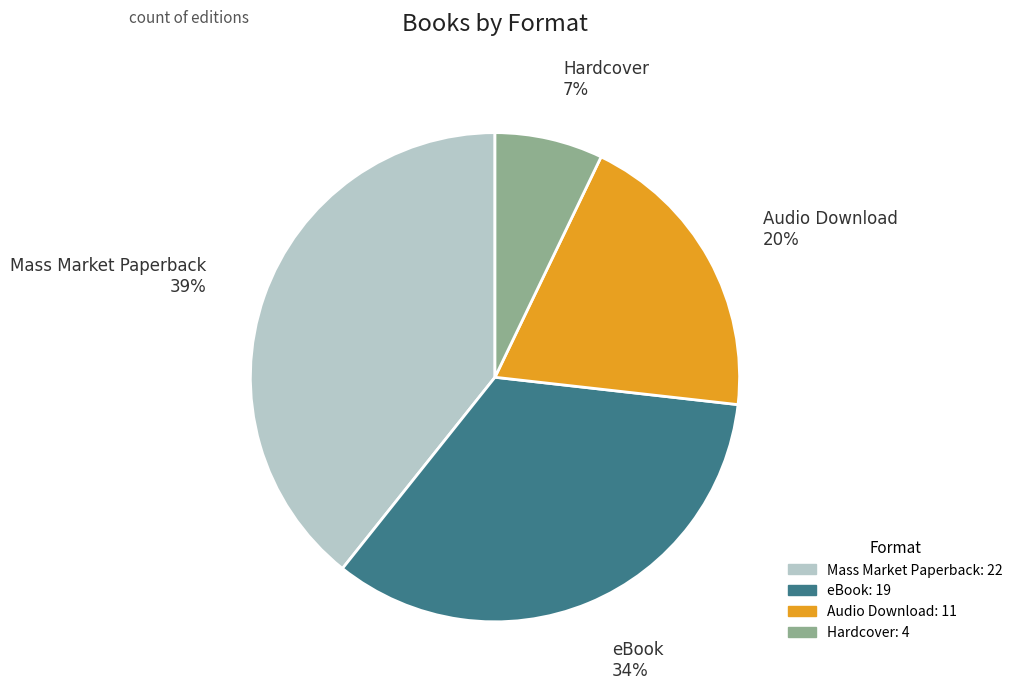

Is Mass Market Paperback the majority of the pie?

No